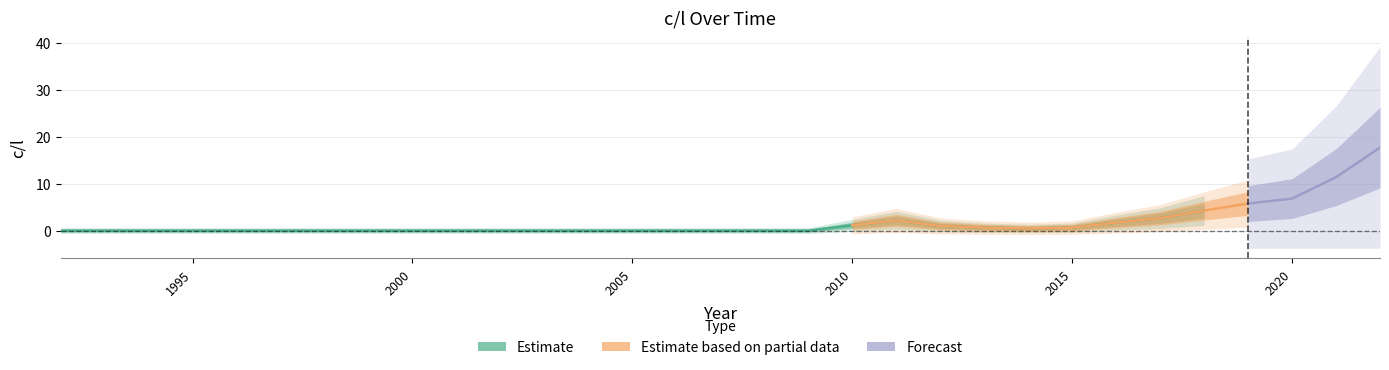

What is the difference between the maximum and second lowest values?

17.7